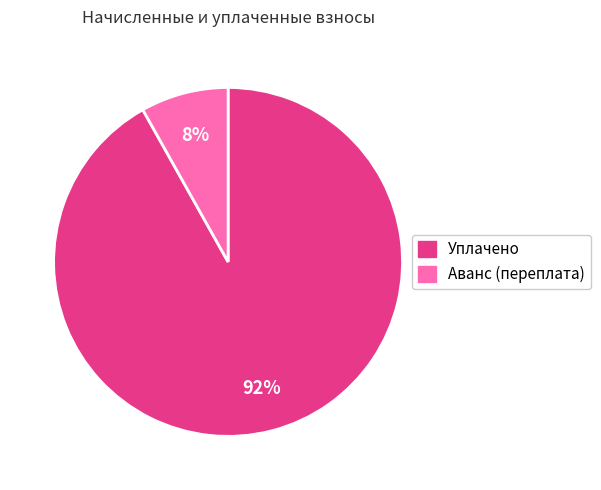

To the nearest percent, what is the difference between the largest and smallest slice percentages?

84%